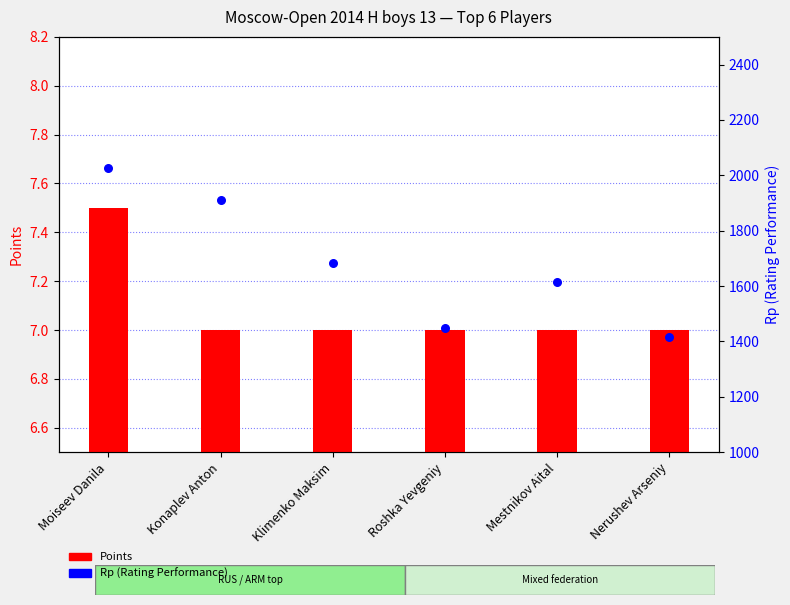

At which category is the sum across all series the highest?

Moiseev Danila